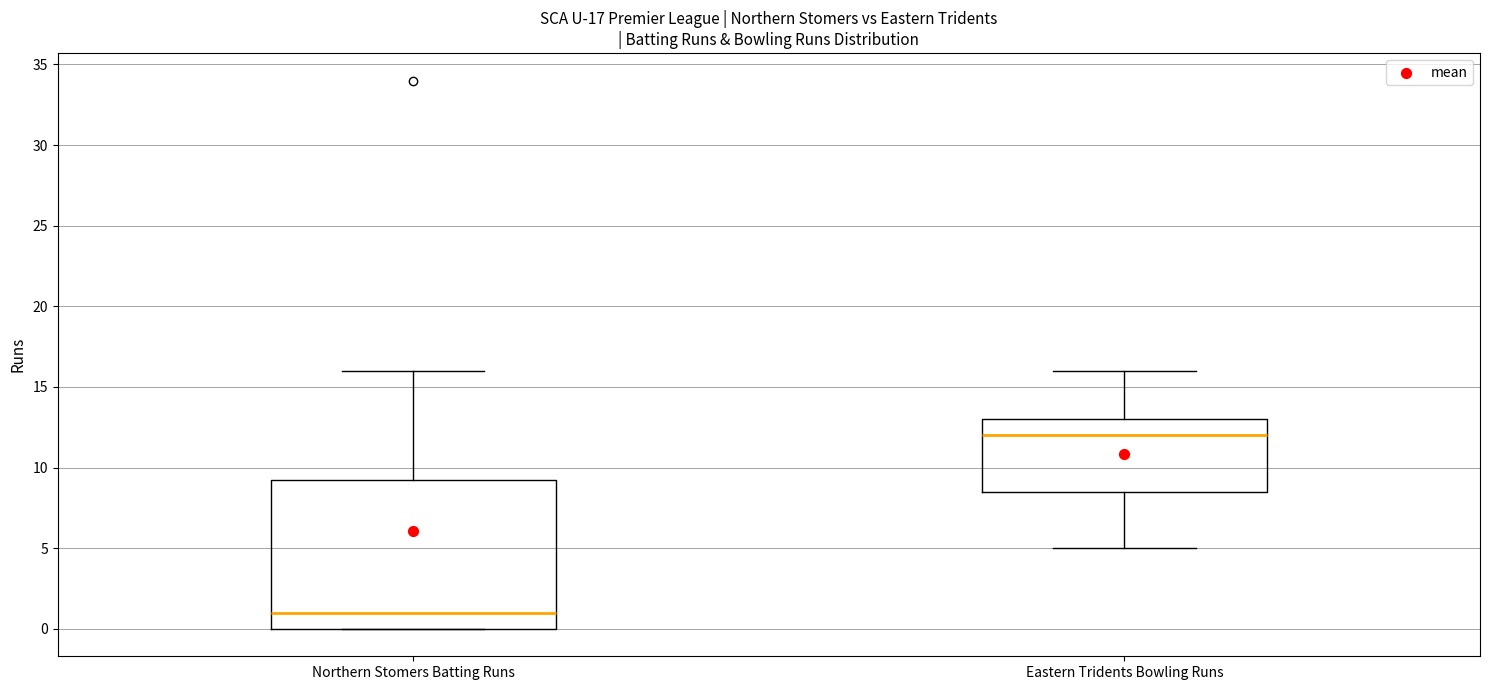

Which box is the tallest, from its lower edge to its upper edge?

Northern Stomers Batting Runs